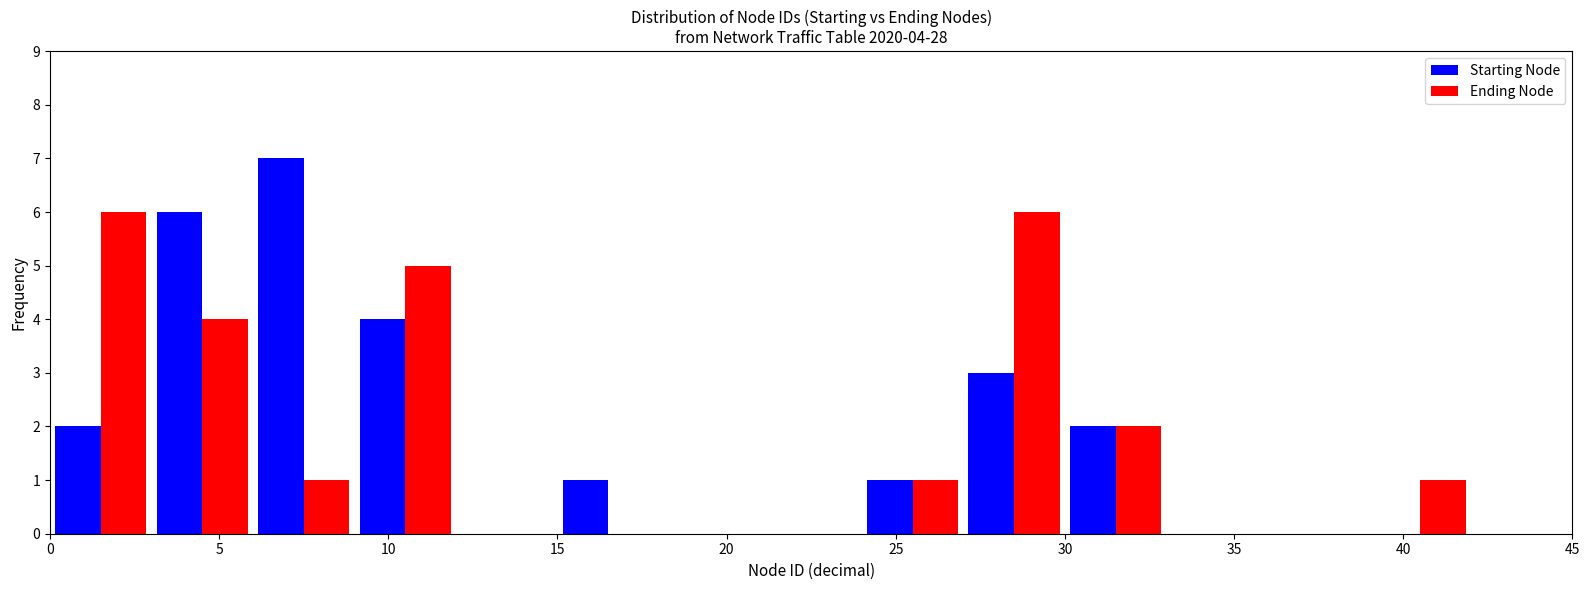

In the Starting Node series, which range on the x-axis has the tallest bar?

6 to 9